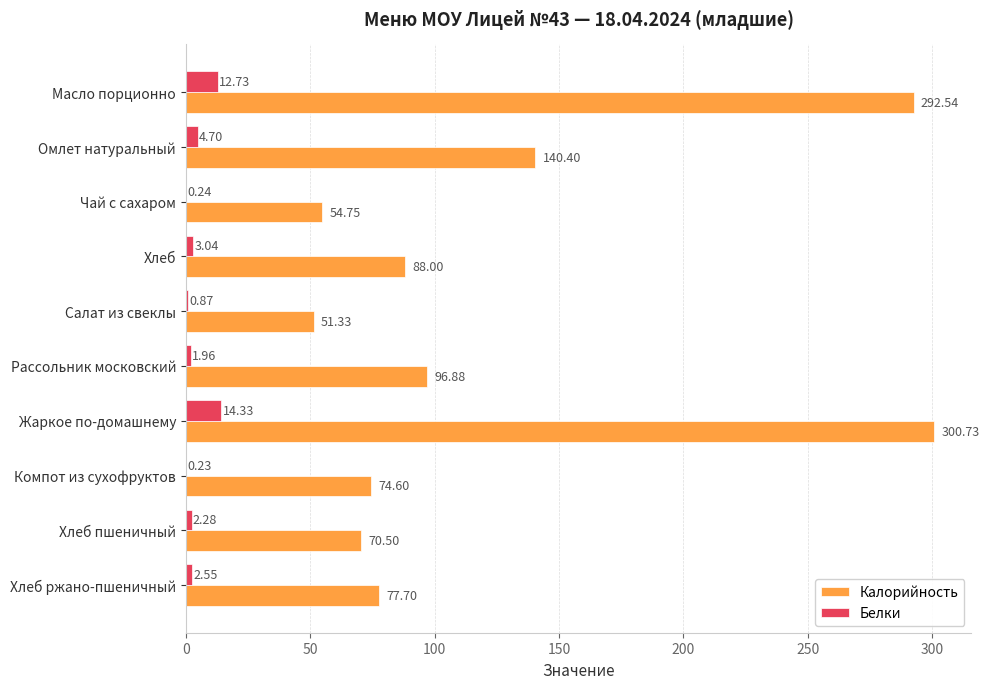

Is the value of Белки at Салат из свеклы greater than the value of Калорийность at Жаркое по-домашнему?

No